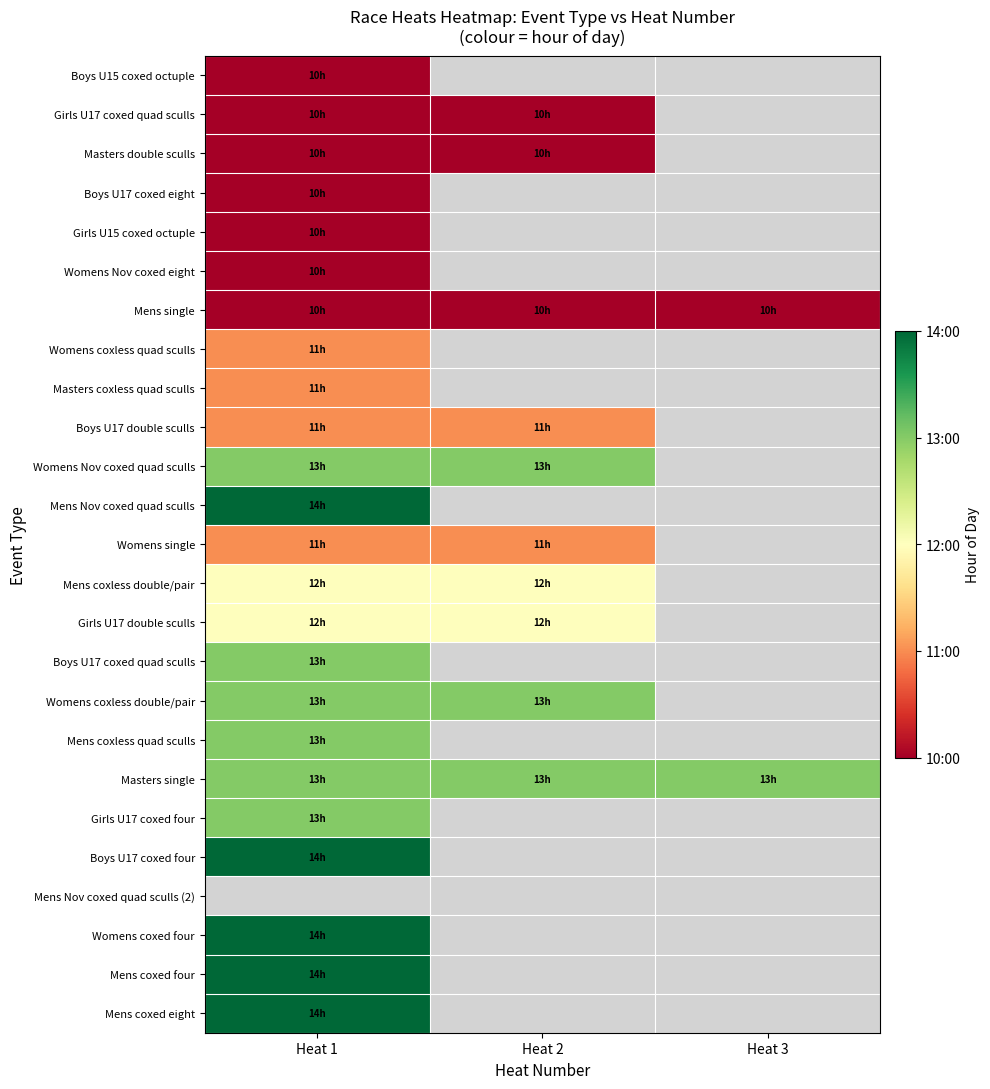

Is it true that Mens single equals 10.0 at Heat 3?

True